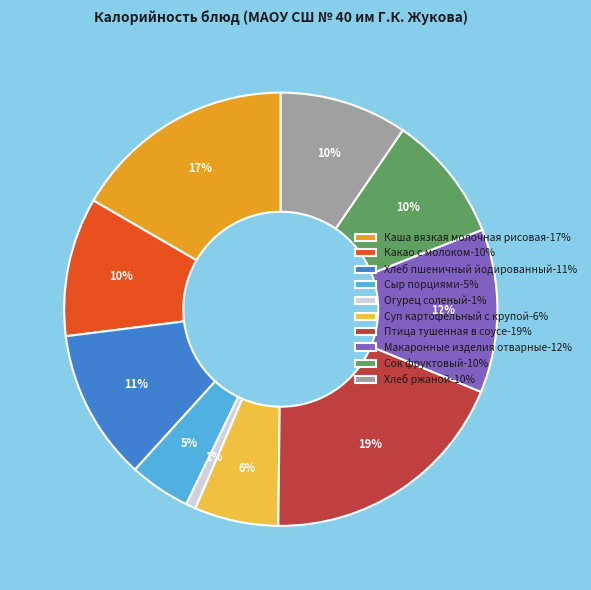

Between Хлеб пшеничный йодированный-11% and Суп картофельный с крупой-6%, which is larger?

Хлеб пшеничный йодированный-11%